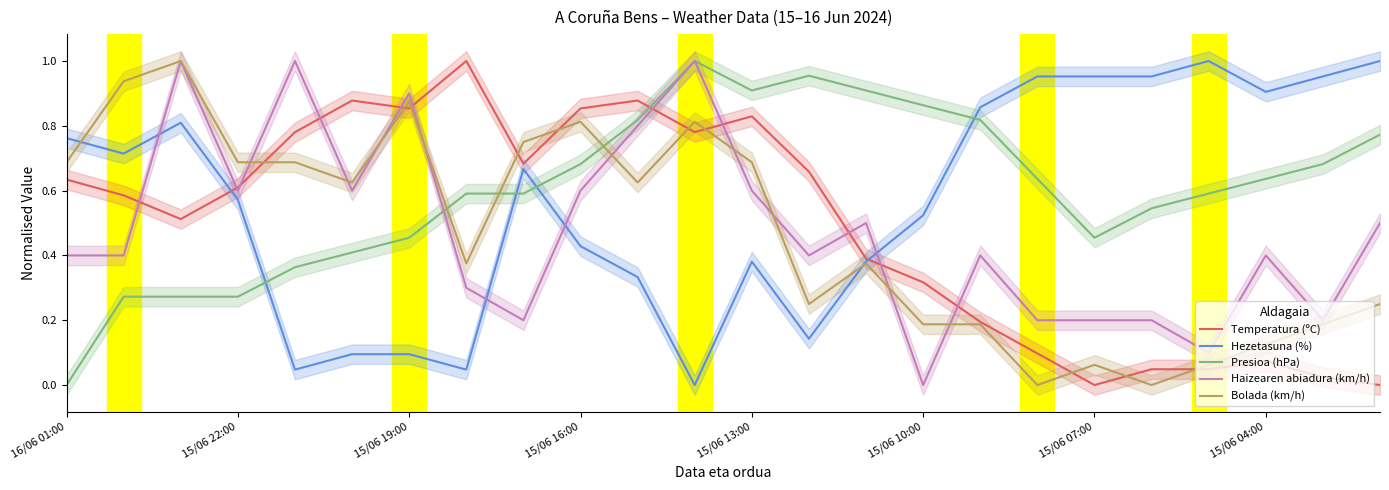

Is it true that Haizearen abiadura (km/h) equals 0.6 at 15/06 22:00?

True